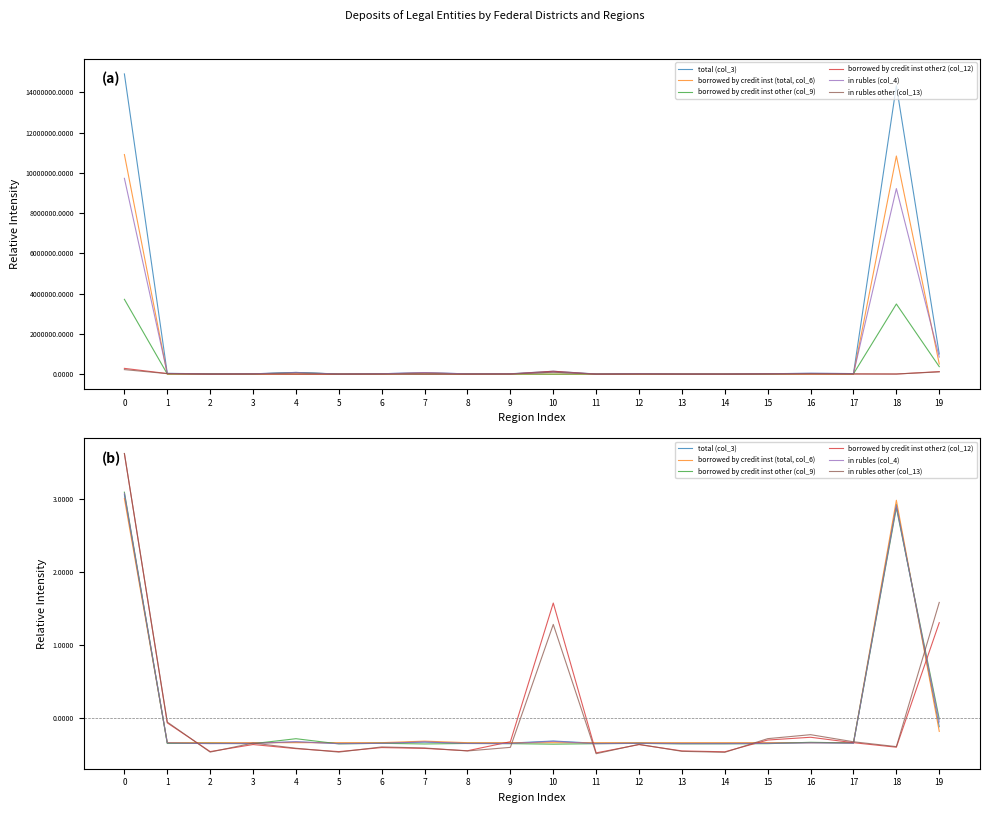

How many data points does each series have?

20